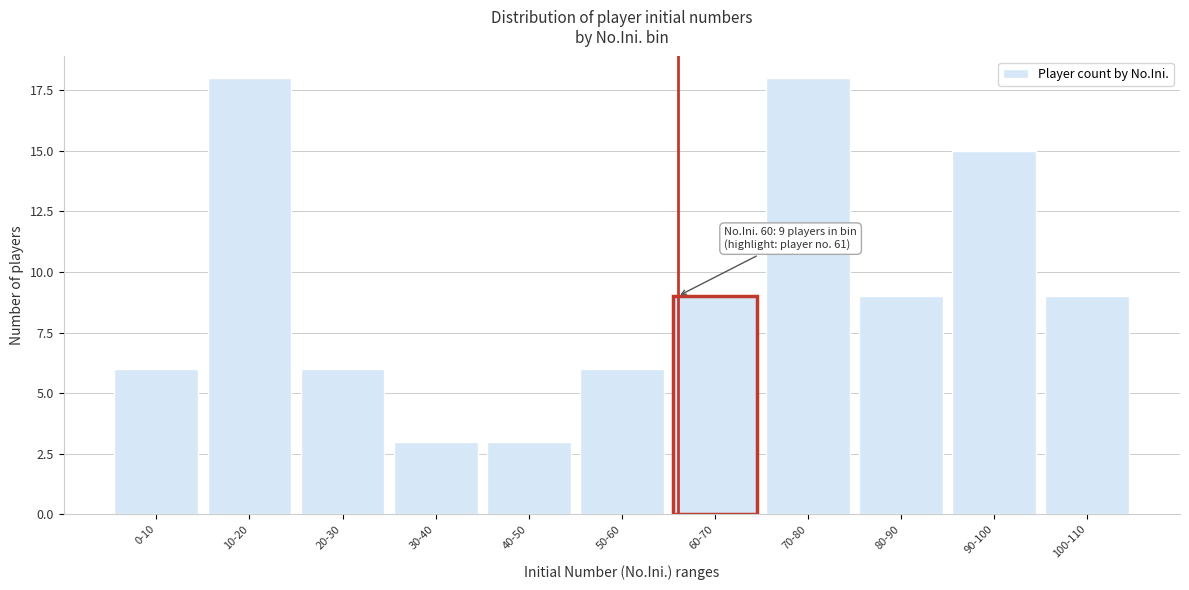

Reading left to right, extract all data points from this chart.

0-10=6	10-20=18	20-30=6	30-40=3	40-50=3	50-60=6	60-70=9	70-80=18	80-90=9	90-100=15	100-110=9